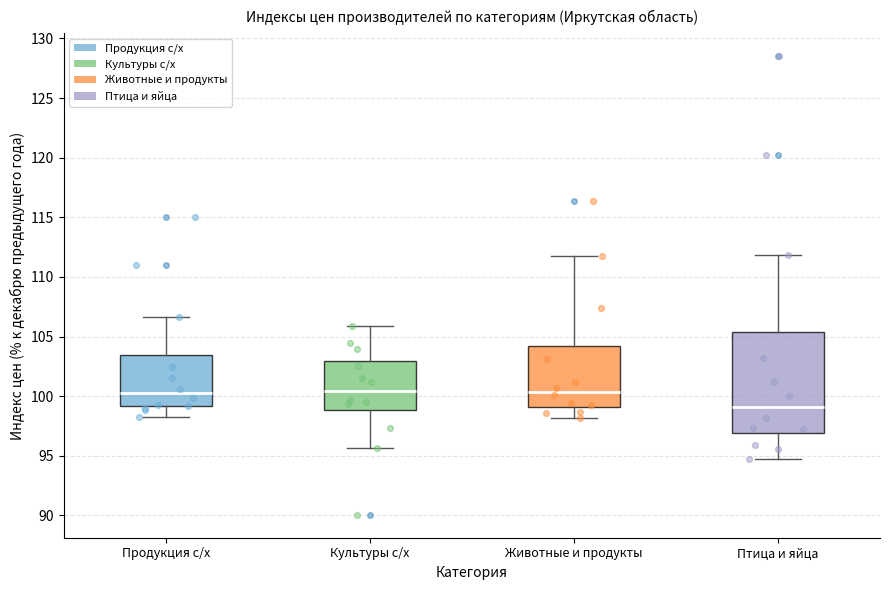

Where is the upper edge of the box for Продукция с/х on the y-axis? The values are not printed on the chart, so give them approximately, as read against the axis.

103.5